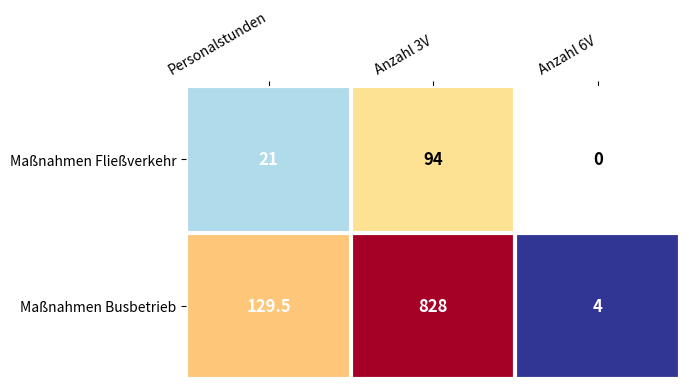

What is the difference between the maximum and minimum values in the Maßnahmen Fließverkehr series?

94.0